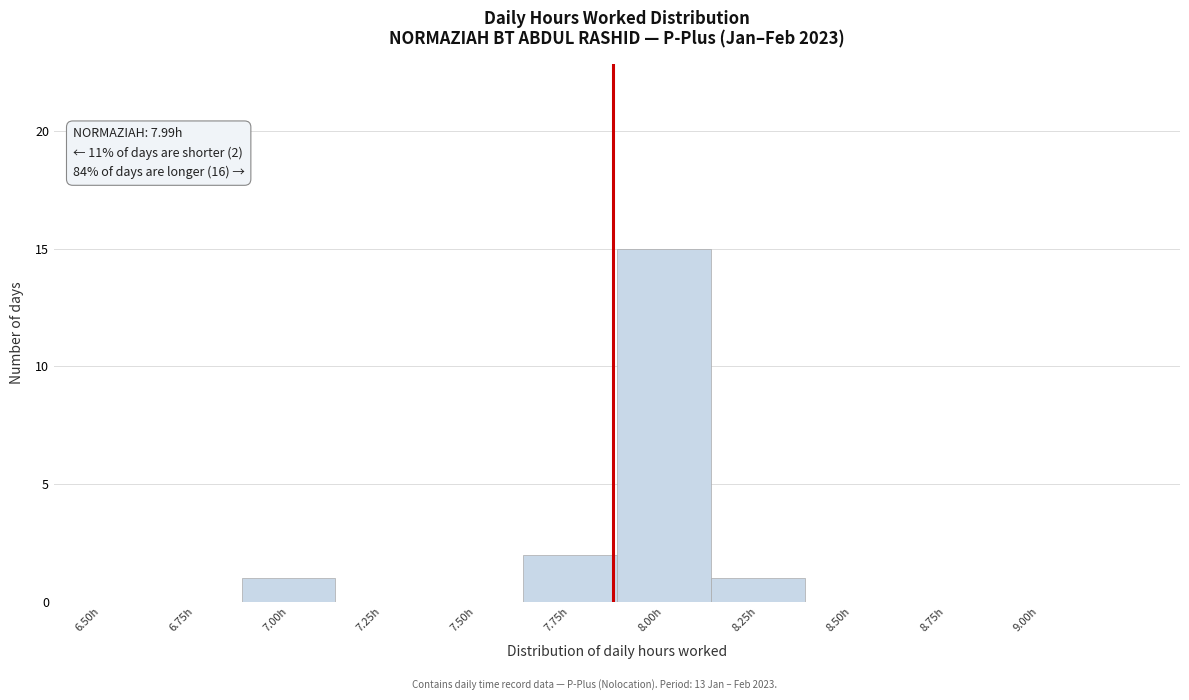

Reading left to right, extract all data points from this chart.

6.50h=0	6.75h=0	7.00h=1	7.25h=0	7.50h=0	7.75h=2	8.00h=15	8.25h=1	8.50h=0	8.75h=0	9.00h=0